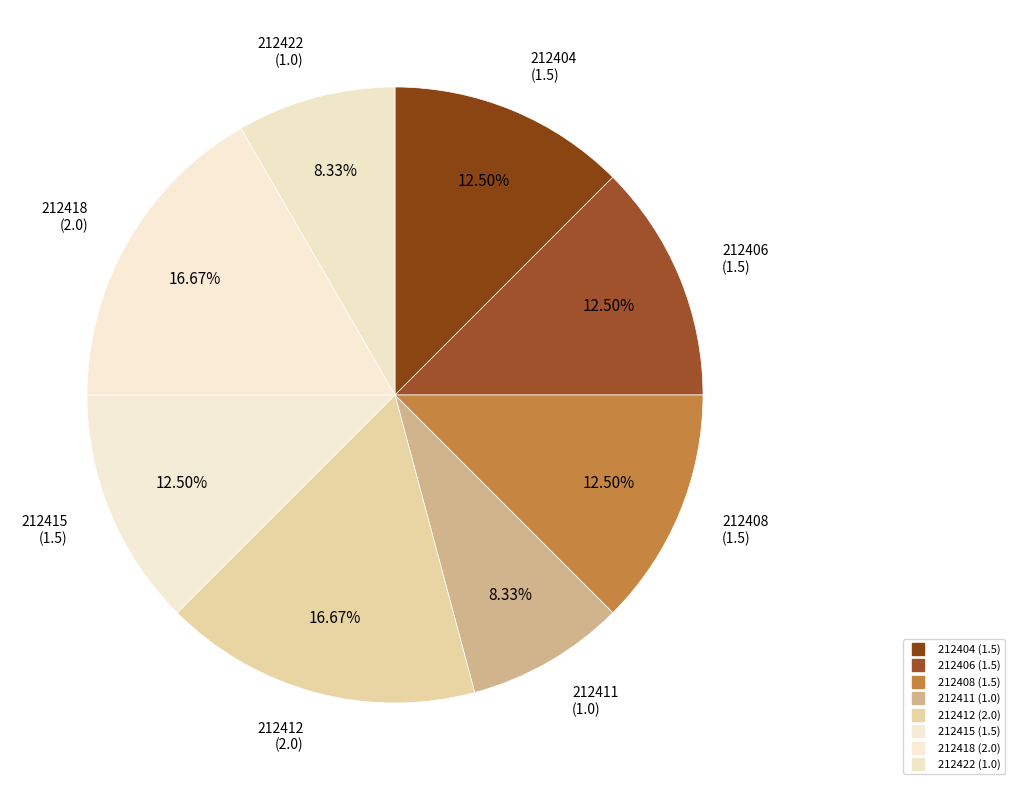

Is it true that 212406 is 2% of the pie?

False